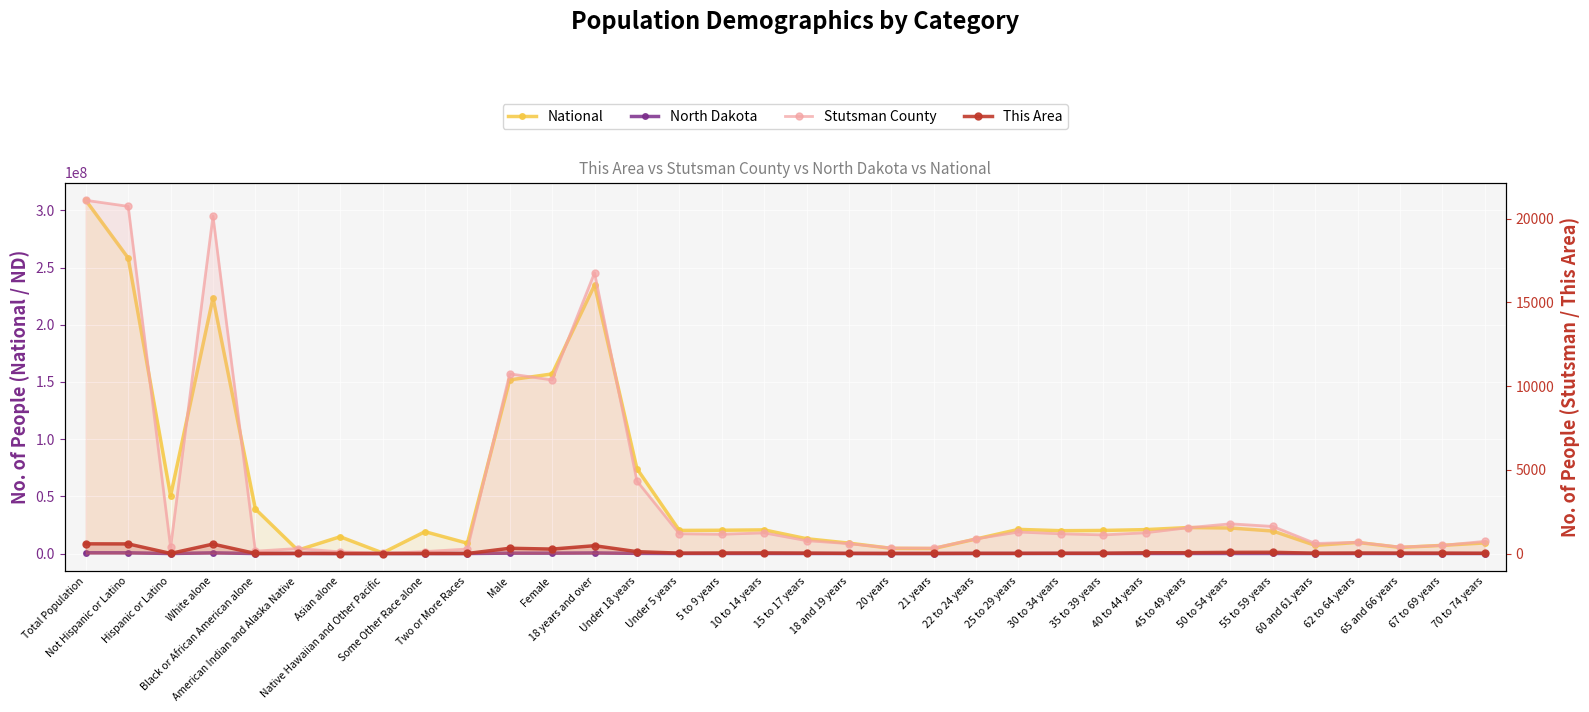

True or false: This Area and Stutsman County intersect in this chart.

False